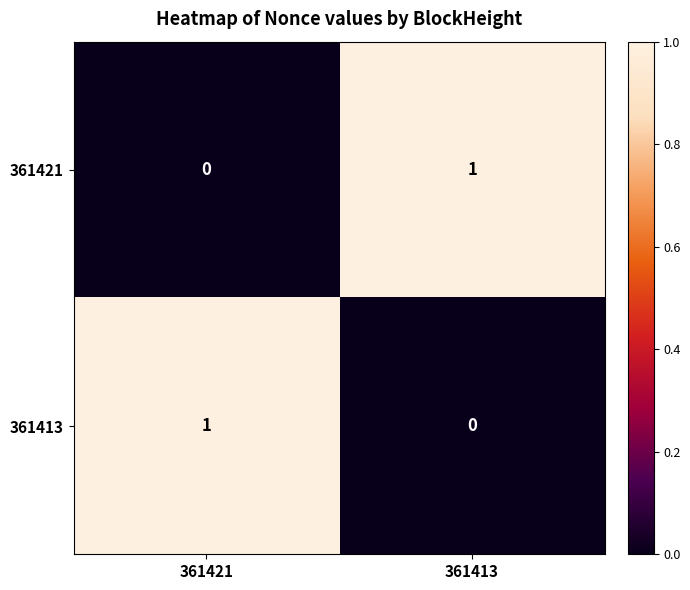

What is the total value across all series at 361421?

1